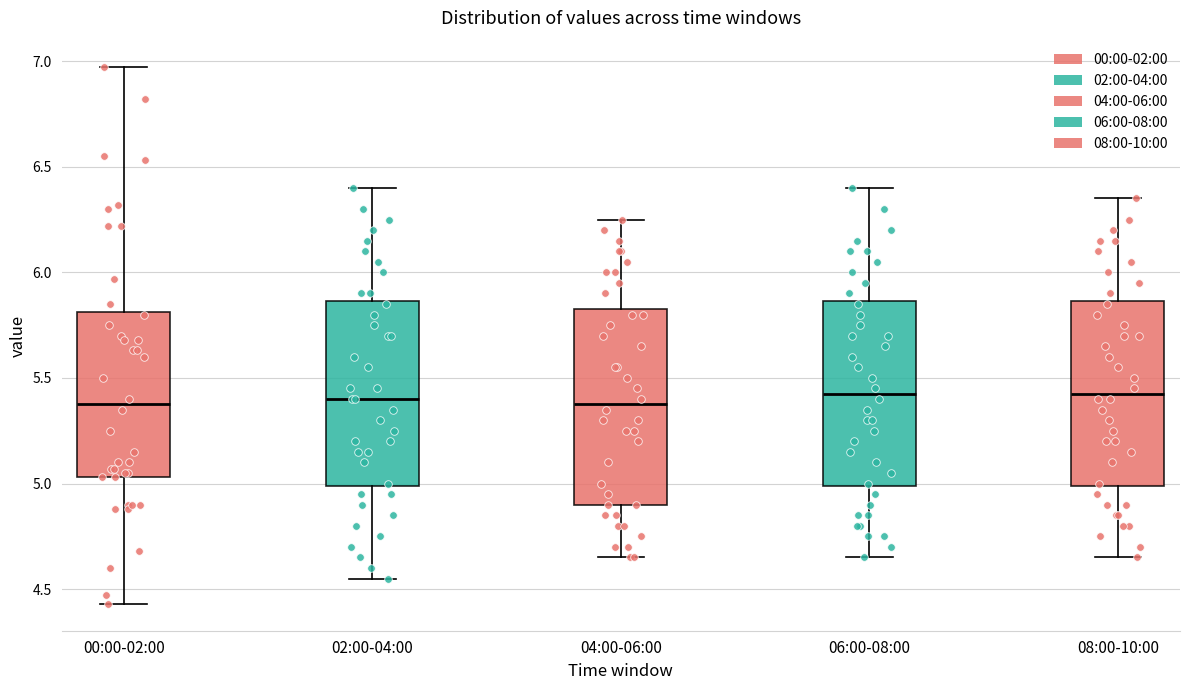

Reading left to right, read every box against the y-axis: the position of its median line, the range the box covers, and the ends of its whiskers. The values are not printed on the chart, so give them approximately, as read against the axis.

00:00-02:00: median 5.40, box 5.05 to 5.80, whiskers 4.45 to 6.95
02:00-04:00: median 5.40, box 5.00 to 5.85, whiskers 4.55 to 6.40
04:00-06:00: median 5.40, box 4.90 to 5.85, whiskers 4.65 to 6.25
06:00-08:00: median 5.45, box 5.00 to 5.85, whiskers 4.65 to 6.40
08:00-10:00: median 5.45, box 5.00 to 5.85, whiskers 4.65 to 6.35